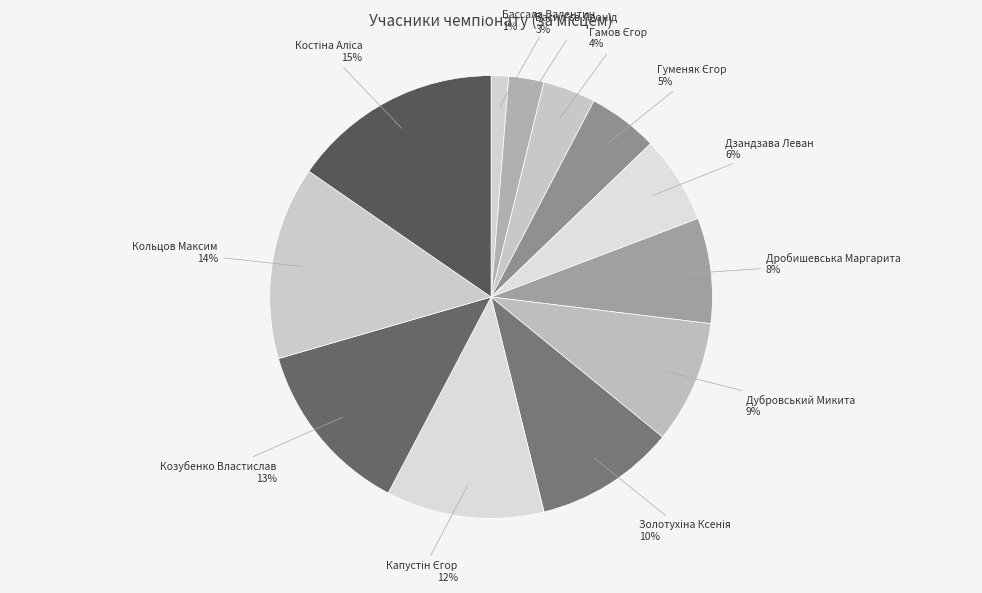

What percentage is the Дзандзава Леван slice, to the nearest percent?

6%